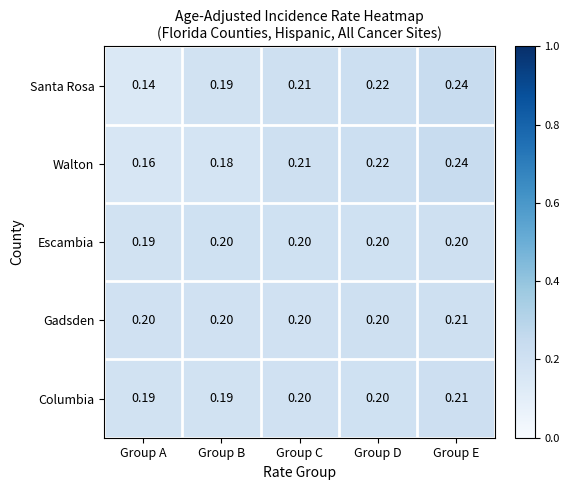

Is the value of Columbia at Group C greater than the value of Escambia at Group A?

Yes